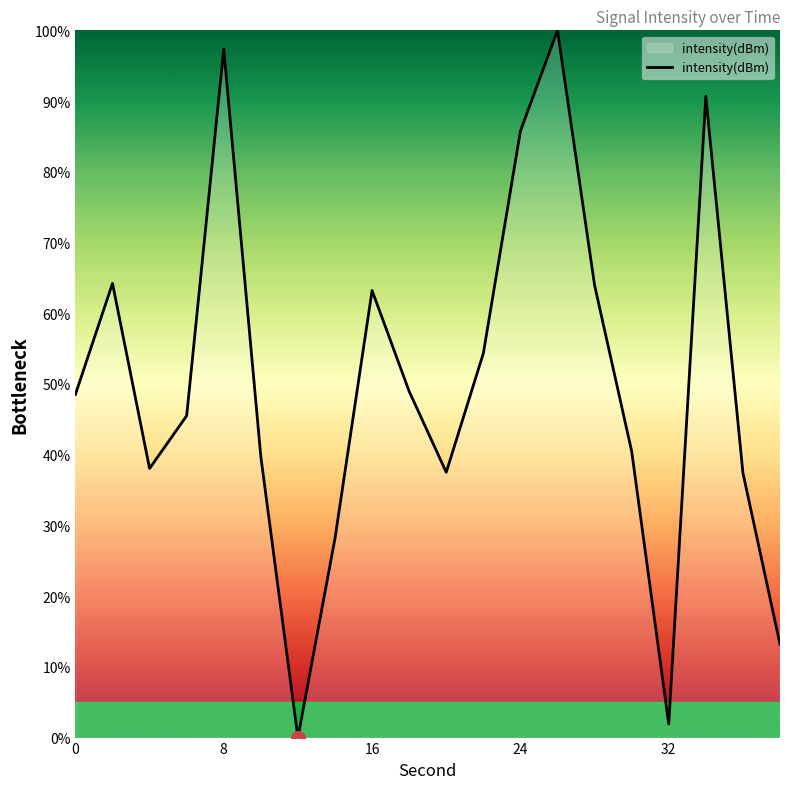

What is the difference between the maximum and minimum values?

100.0